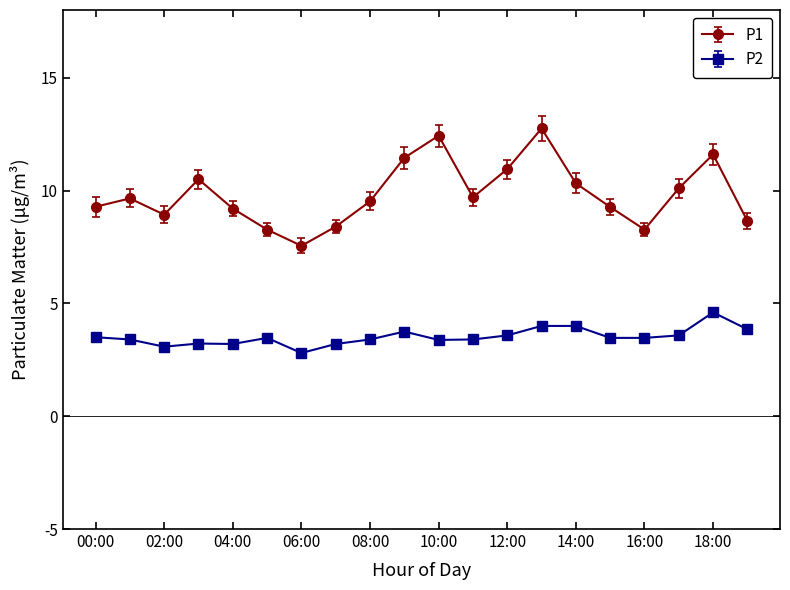

List the series in order of their peak value, lowest first.

P2, P1